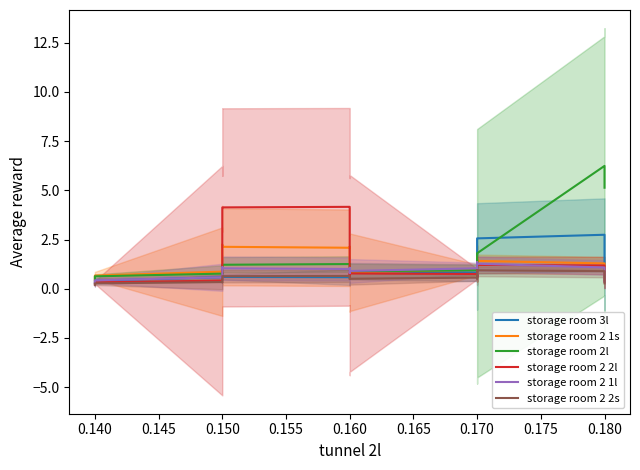

Which series has the largest range (max minus min)?

storage room 2l